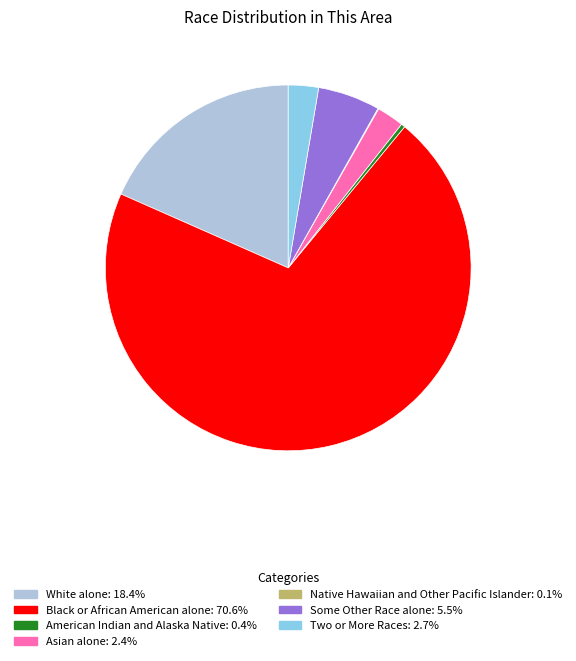

Does Black or African American alone represent more than half of the total?

Yes